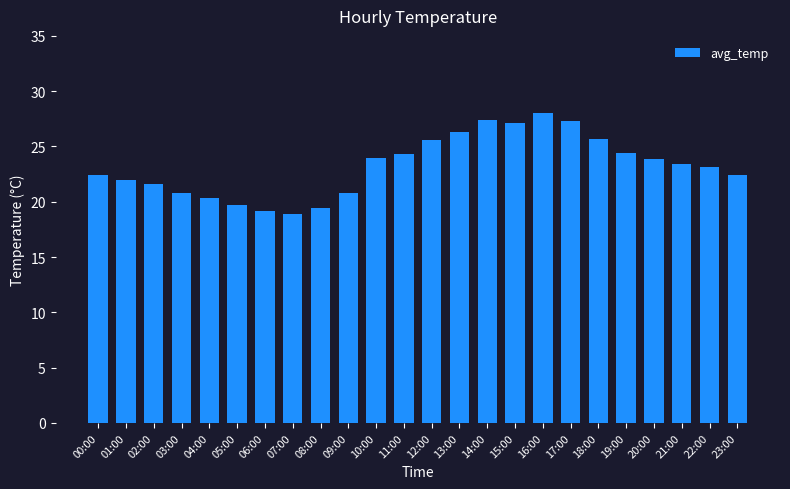

At which category does the chart reach its minimum across all series?

07:00